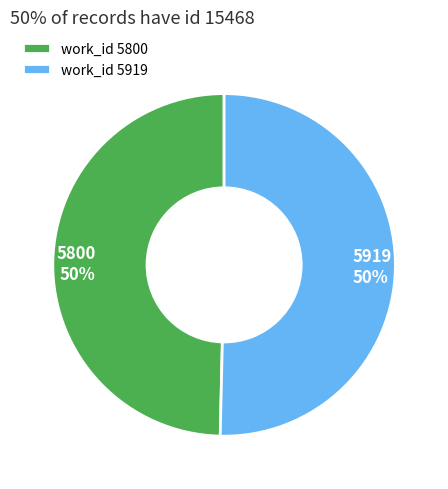

To the nearest percent, what portion does work_id 5800 represent?

50%